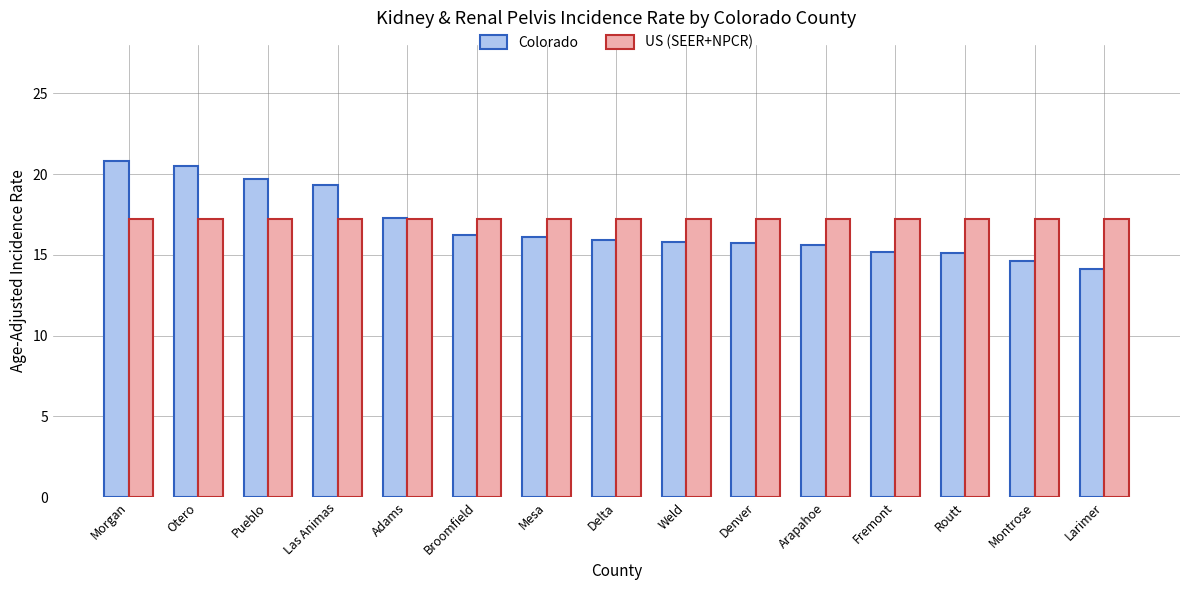

The value of Colorado at Montrose is 24.7. True or false?

False